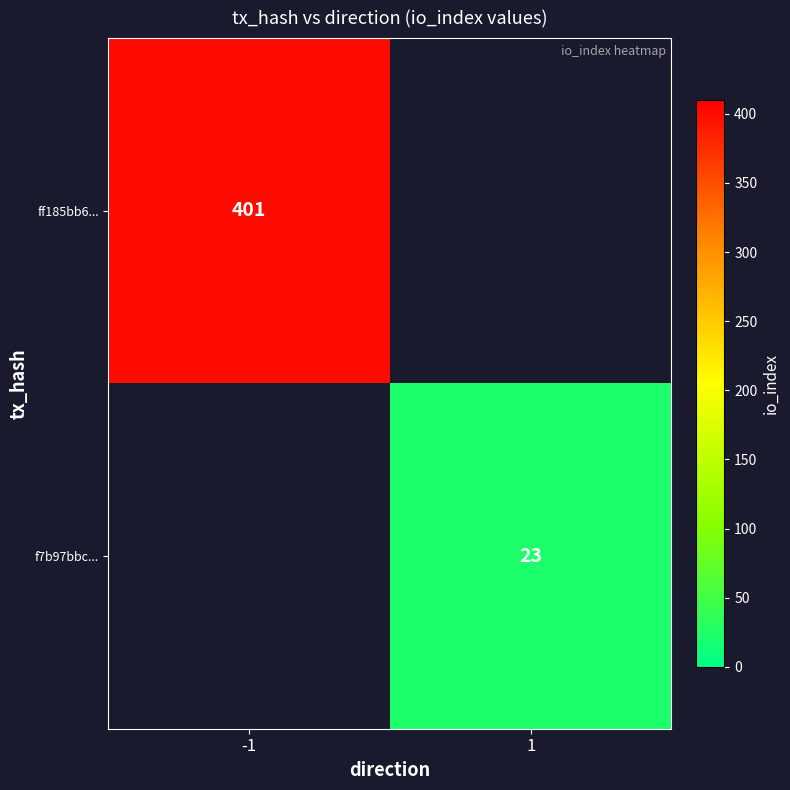

The ff185bb6... series shows 625 at -1. True or false?

False